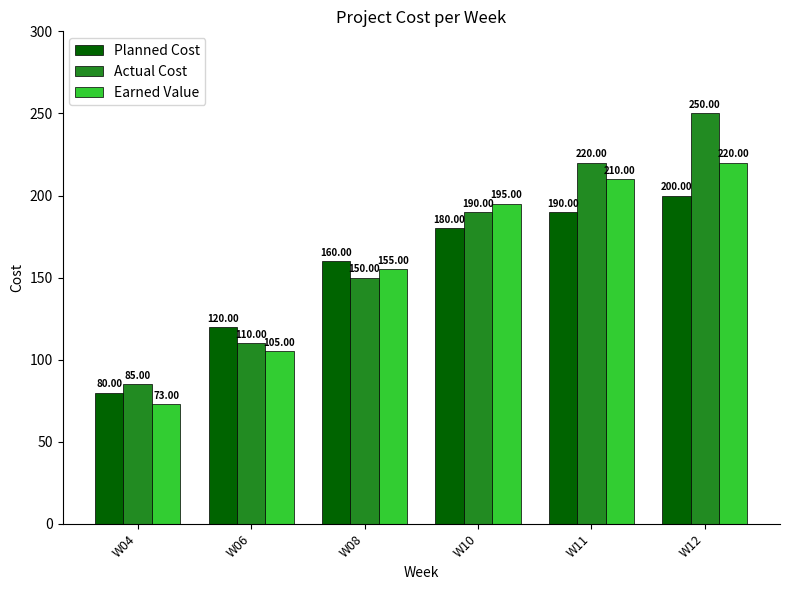

What value does the Planned Cost series have at W12, to the nearest 10?

200